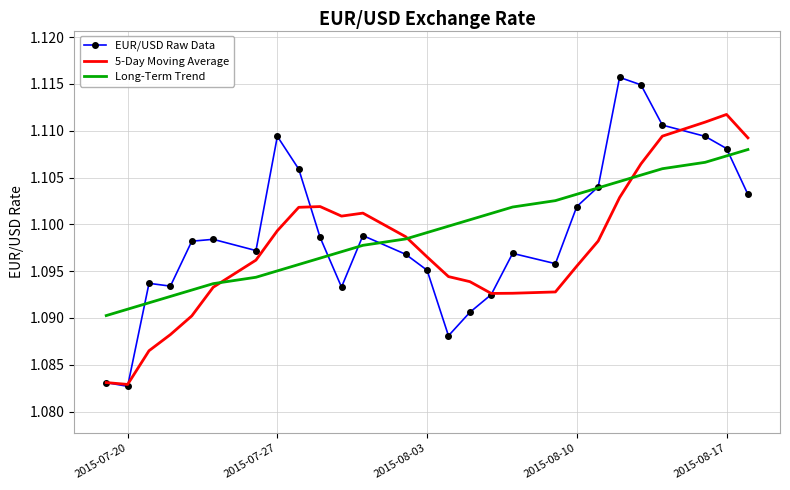

Which series has the widest spread of values?

EUR/USD Raw Data